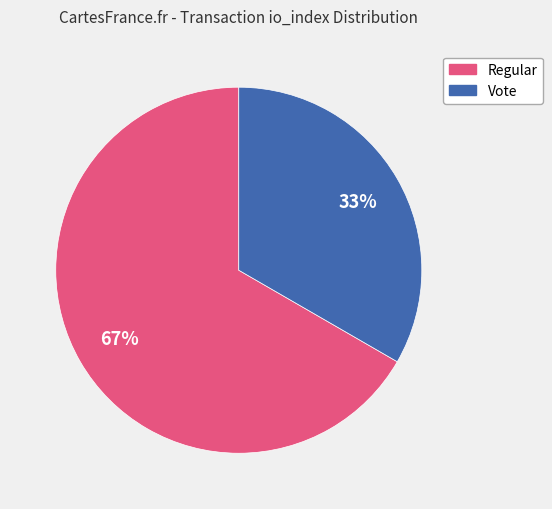

To the nearest percent, what is the average slice percentage?

50%